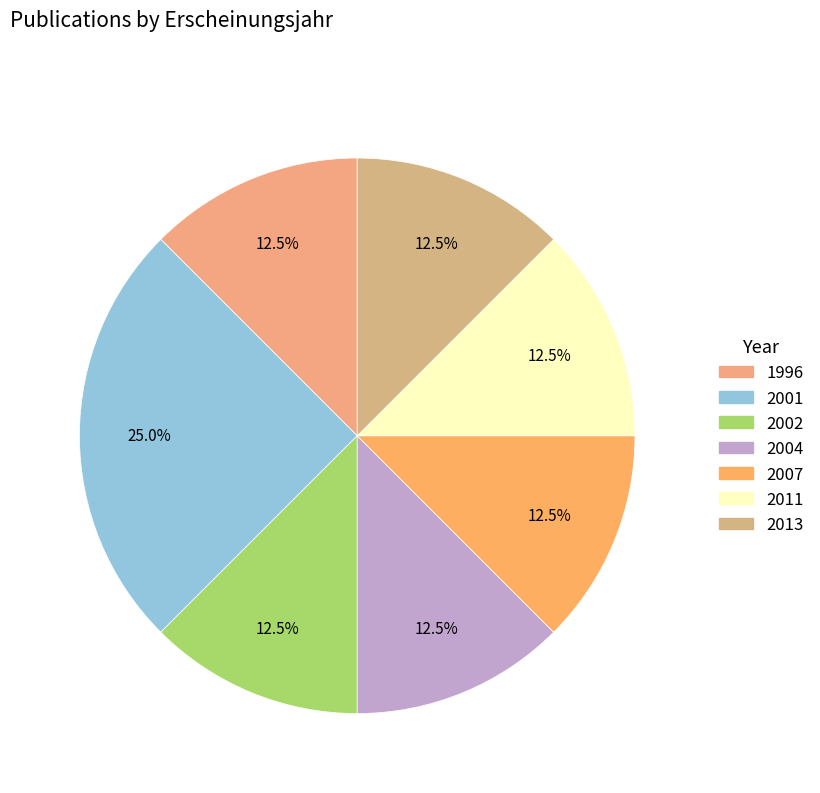

Is there any slice that represents more than half of the pie?

No